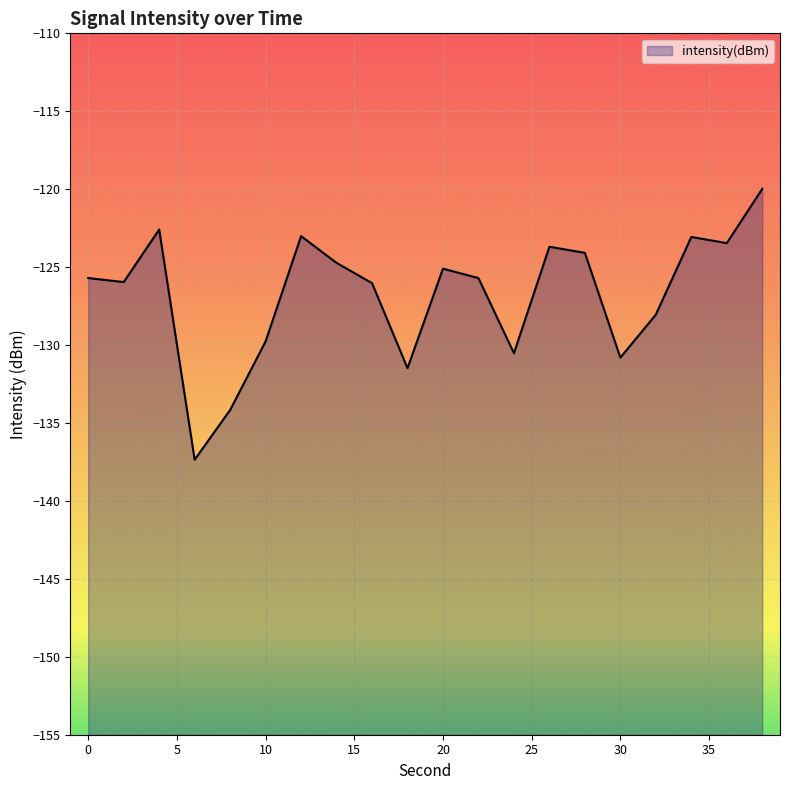

At which category does the data reach its first local valley?

2